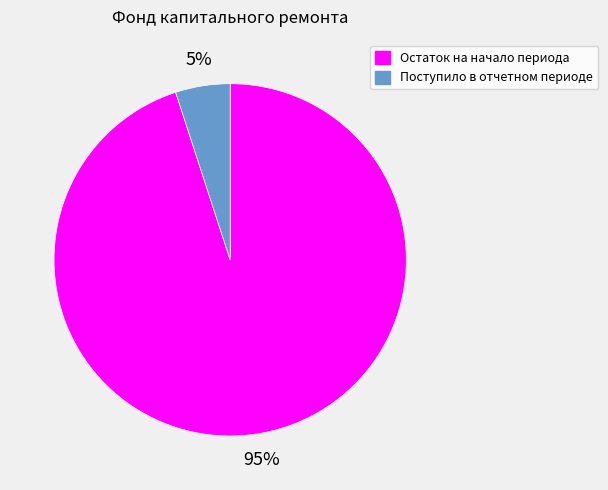

Do Остаток на начало периода and Поступило в отчетном периоде together represent more than half of the pie?

Yes